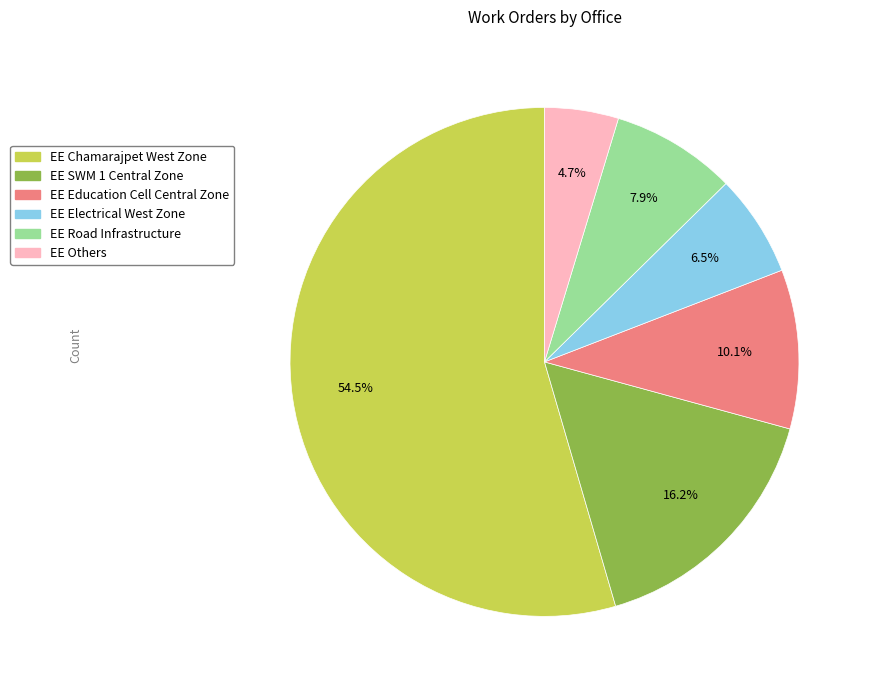

Is there a majority slice in this chart?

Yes